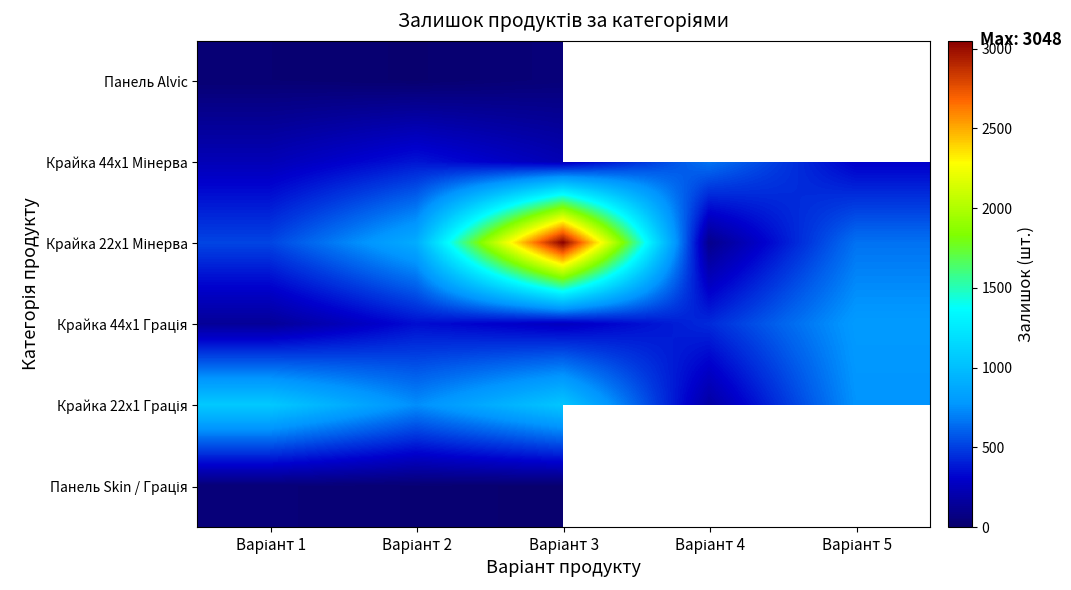

At which category is the sum across all series the highest?

Варіант 3